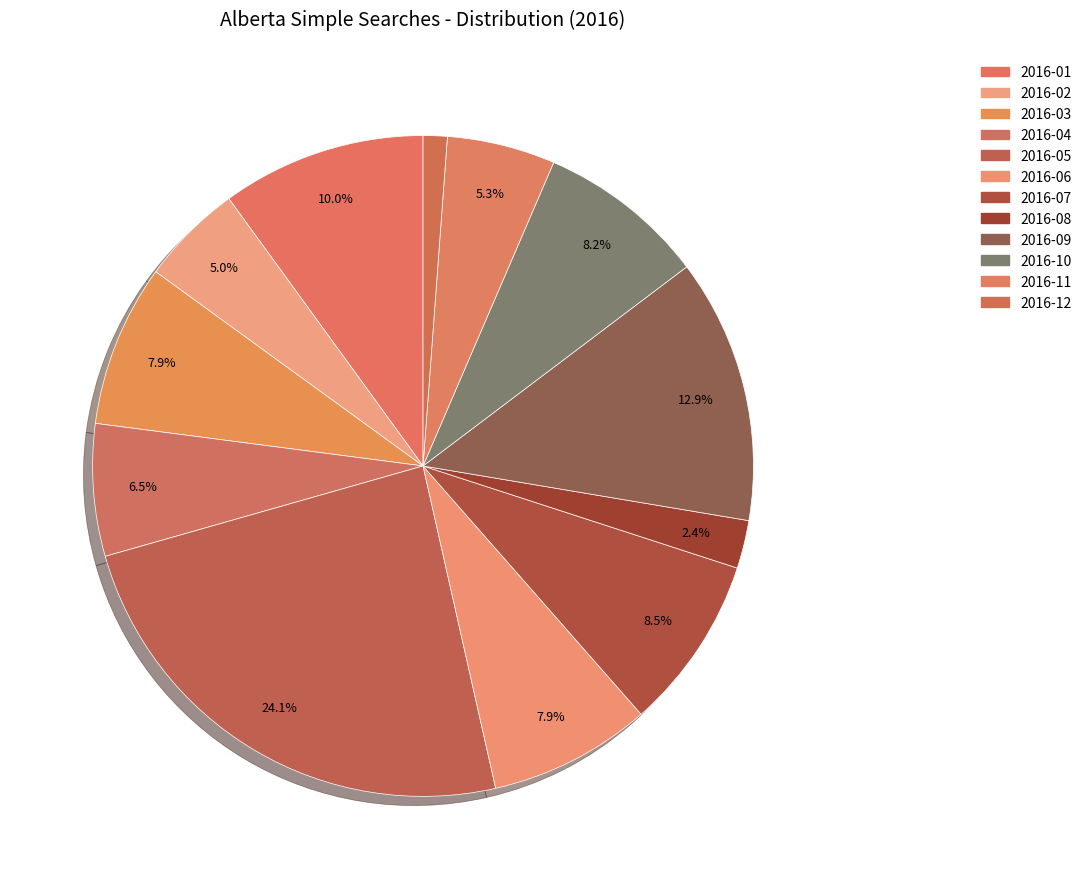

How many segments does this pie chart have?

12